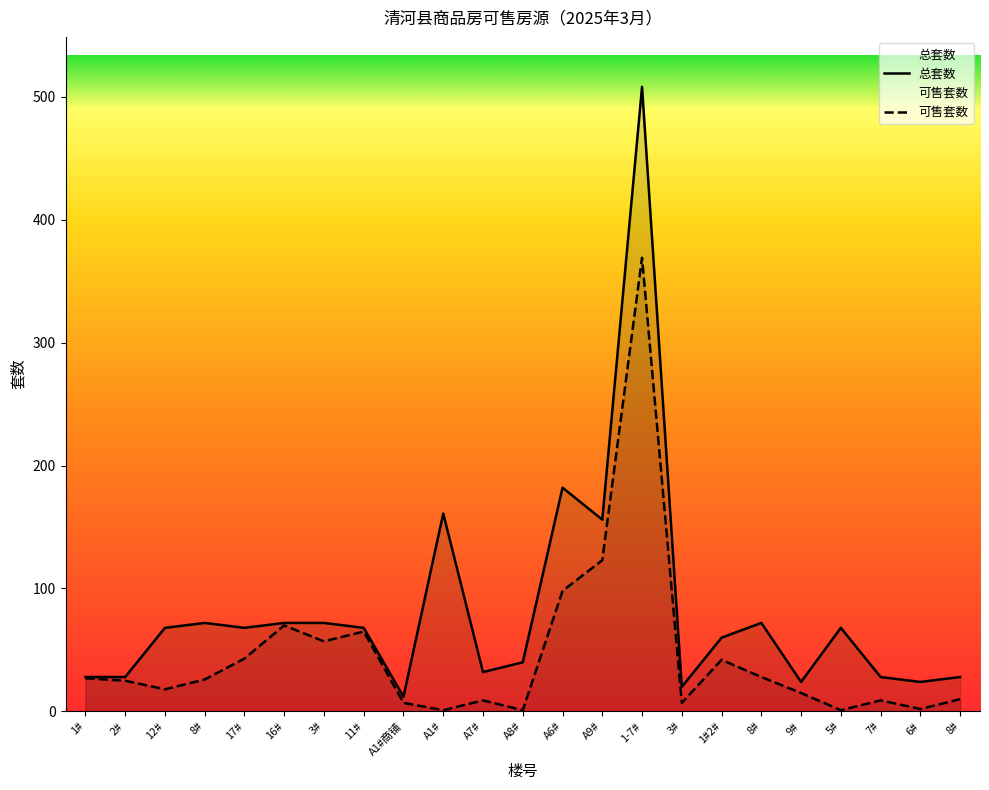

Does the chart have visible grid lines?

No